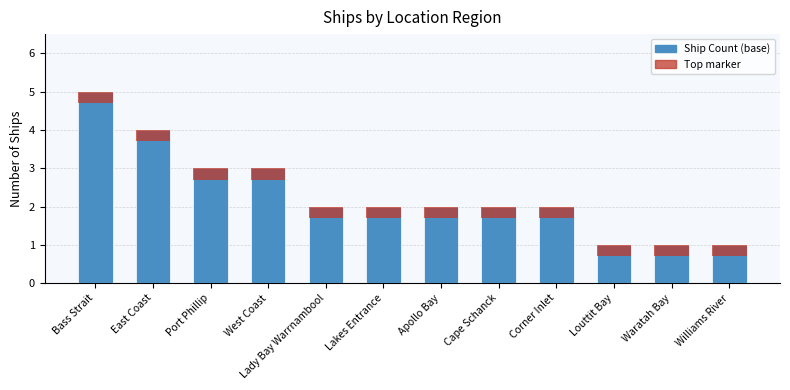

Count the values in the range 2 to 3.

7